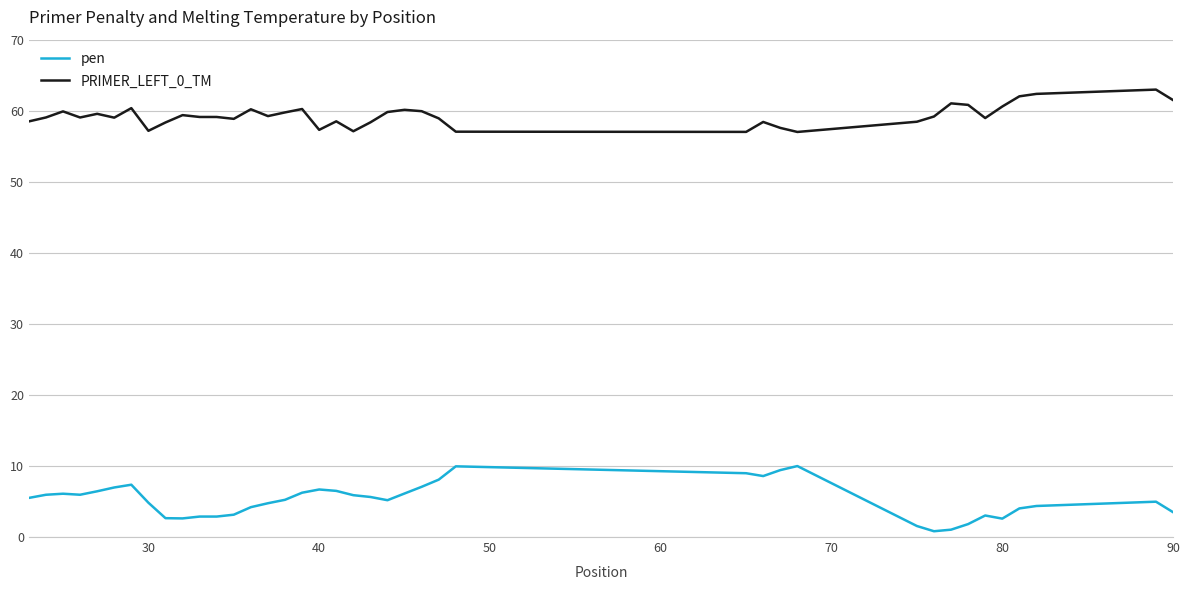

True or false: pen and PRIMER_LEFT_0_TM intersect in this chart.

False